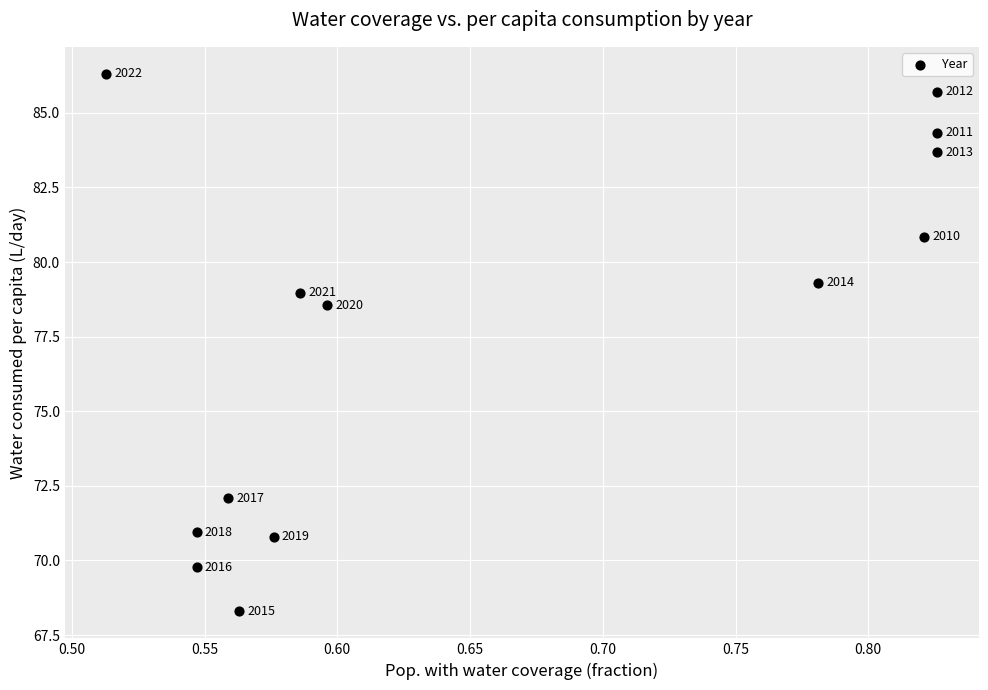

What is the range of Y values (max minus min)?

18.0